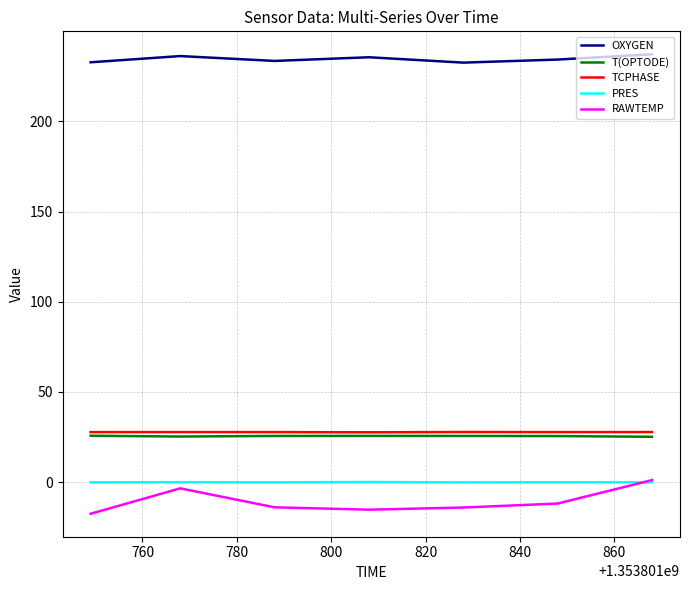

True or false: TCPHASE and OXYGEN cross at least once.

False